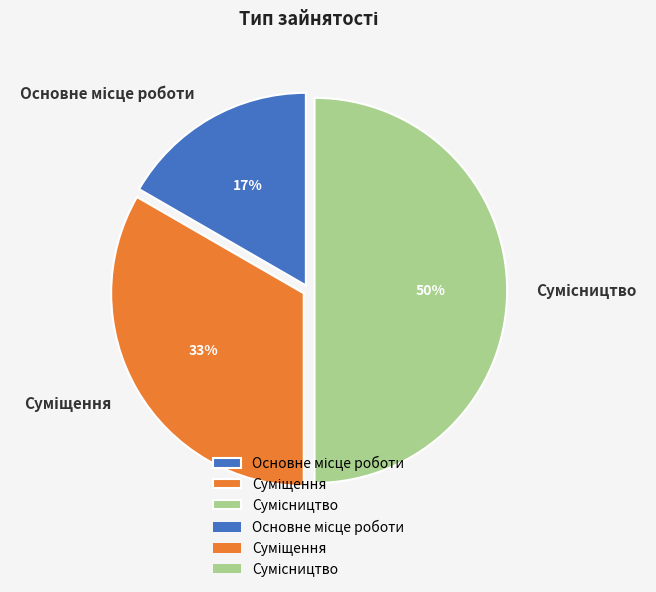

To the nearest percent, what is the difference between the largest and smallest slice percentages?

33%